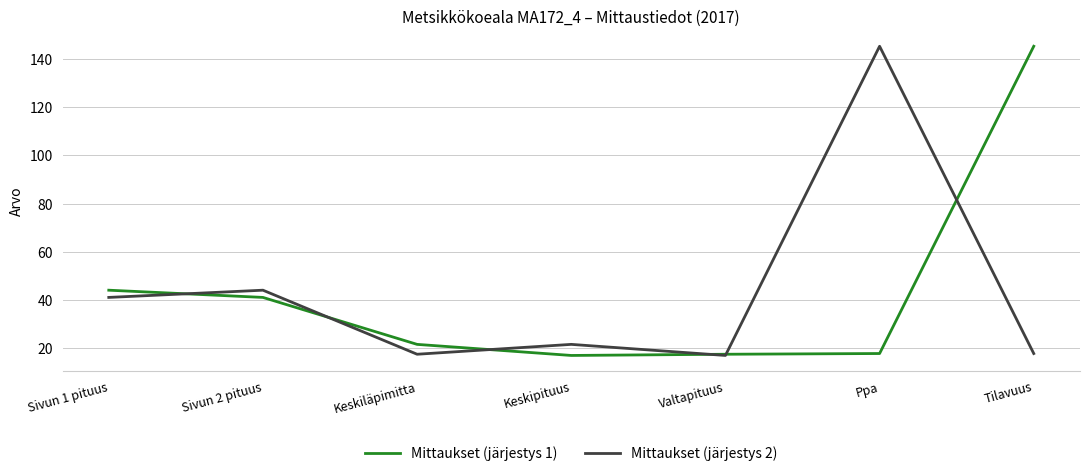

What position from the left is Ppa?

6